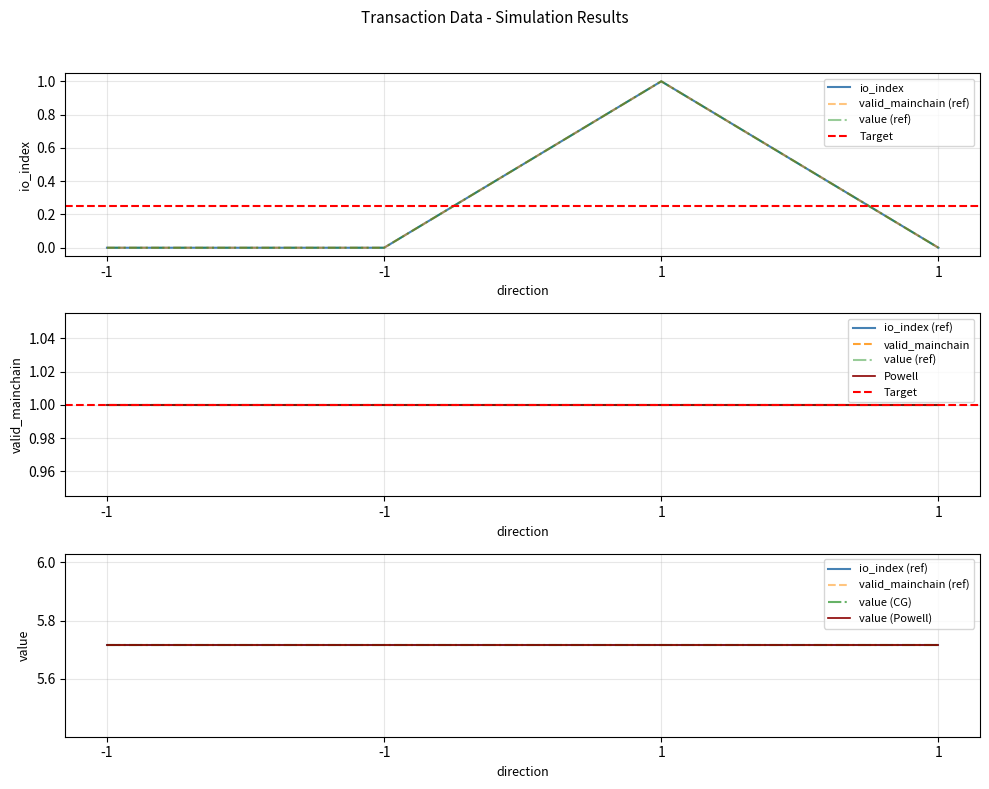

Reading left to right, list all the values displayed in this chart.

io_index: 0.0	0.0	1.0	0.0
valid_mainchain: 1.0	1.0	1.0	1.0
value: 5.7	5.7	5.7	5.7